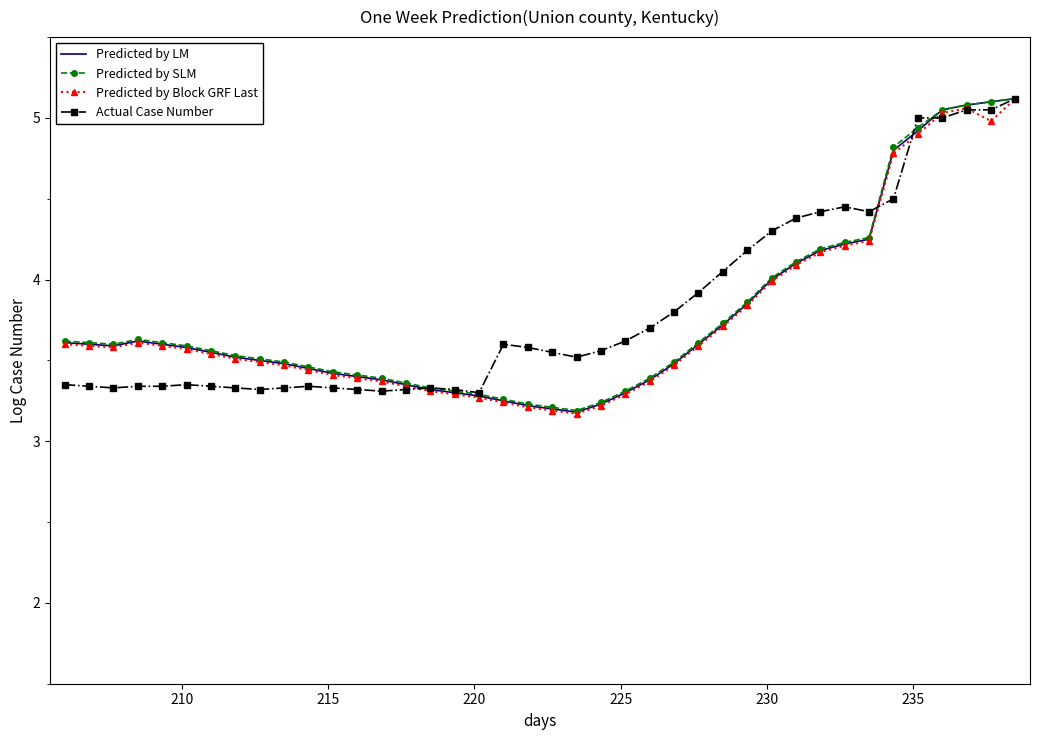

What are all the series names shown in the legend?

Predicted by LM, Predicted by SLM, Predicted by Block GRF Last, Actual Case Number